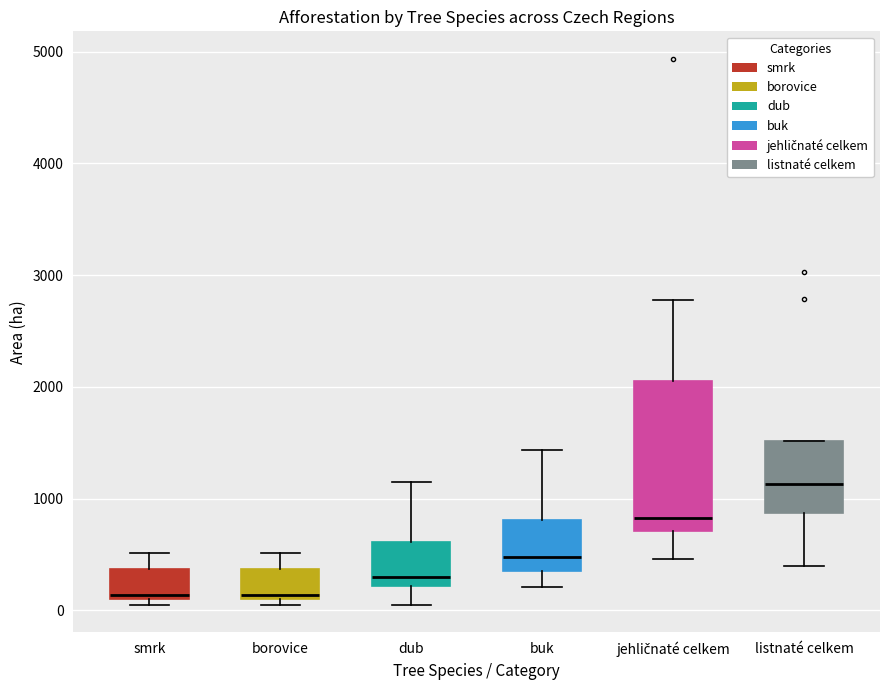

Reading left to right, read every box against the y-axis: the position of its median line, the range the box covers, and the ends of its whiskers. The values are not printed on the chart, so give them approximately, as read against the axis.

smrk: median 100 (just above the box's lower edge), box 100 to 400, whiskers 0 to 500
borovice: median 100 (just above the box's lower edge), box 100 to 400, whiskers 0 to 500
dub: median 300, box 200 to 600, whiskers 100 to 1100
buk: median 500, box 400 to 800, whiskers 200 to 1400
jehličnaté celkem: median 800, box 700 to 2000, whiskers 500 to 2800
listnaté celkem: median 1100, box 900 to 1500, whiskers 400 to 1500